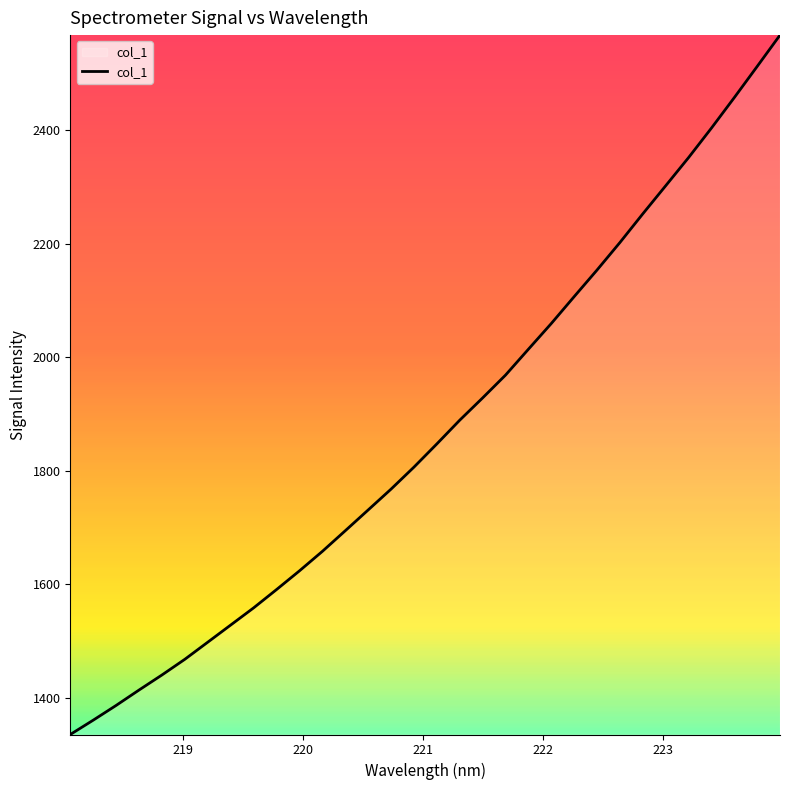

What is the smallest value displayed?

1335.6